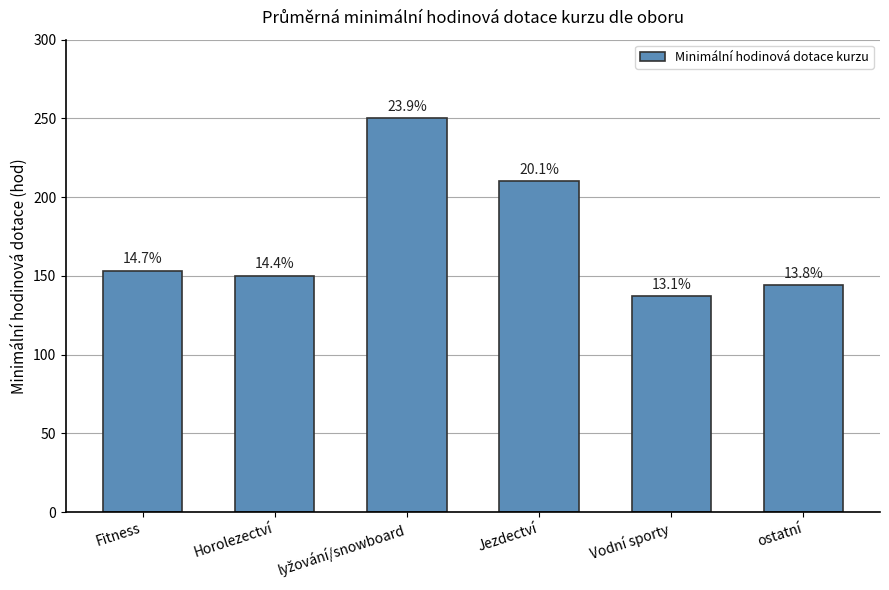

What is the label of the 2nd bar from the right?

Vodní sporty